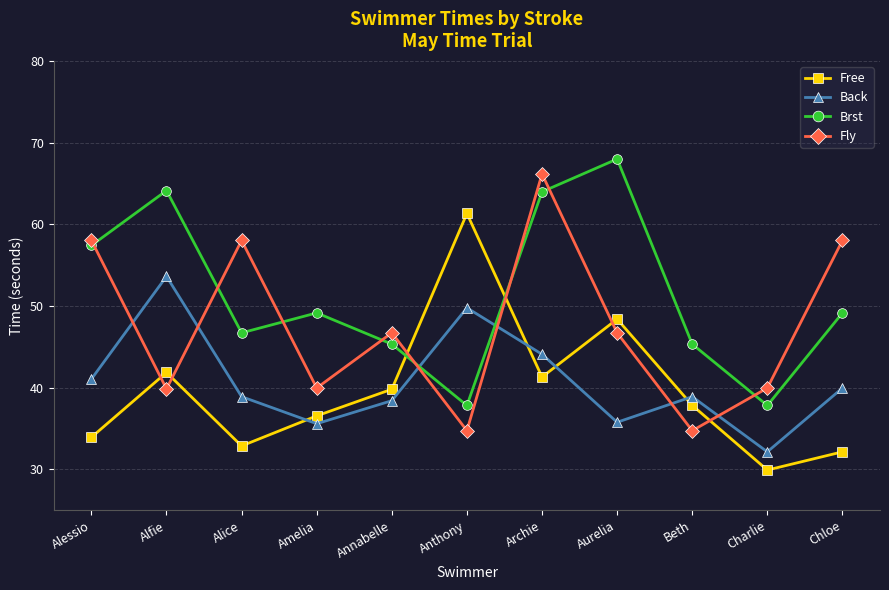

Count the number of categories in the chart.

11